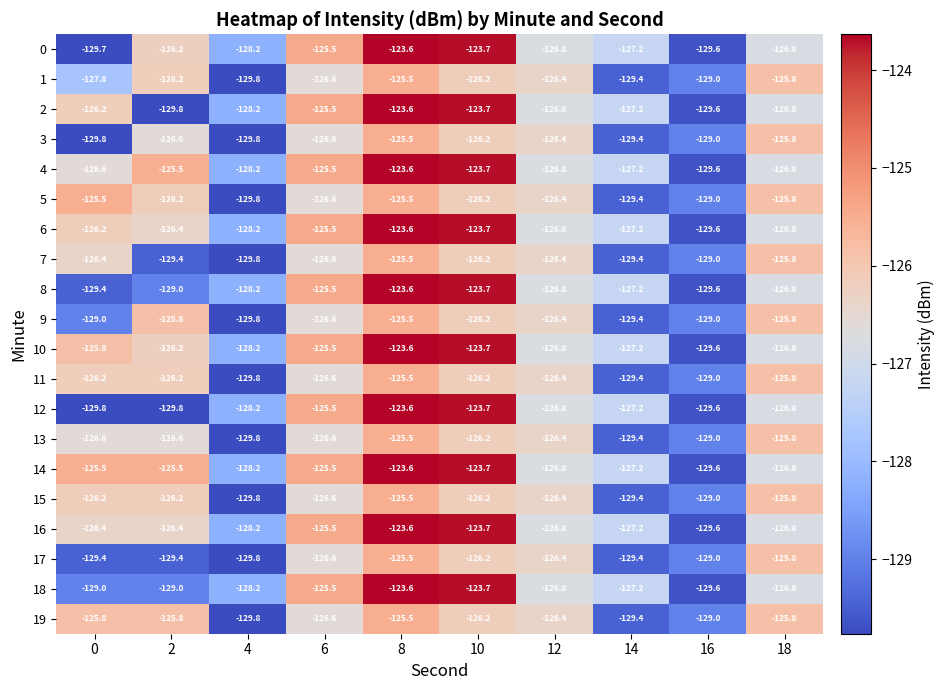

At which label does 19 reach its peak?

8